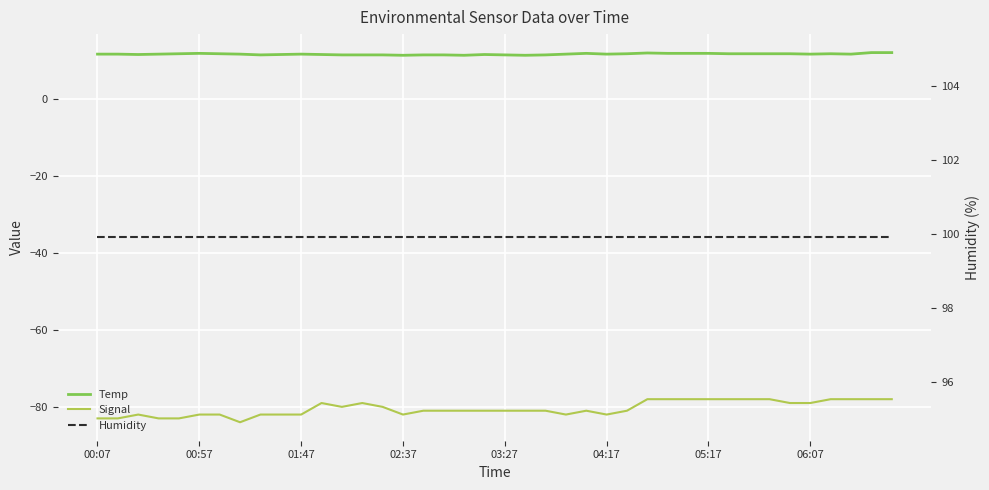

Which series has the largest range (max minus min)?

Signal